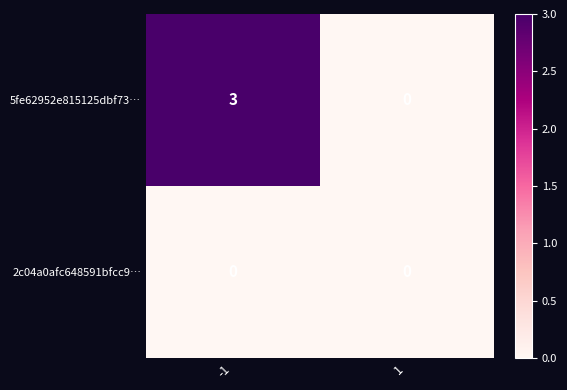

Between 1 and -1, which is larger?

-1